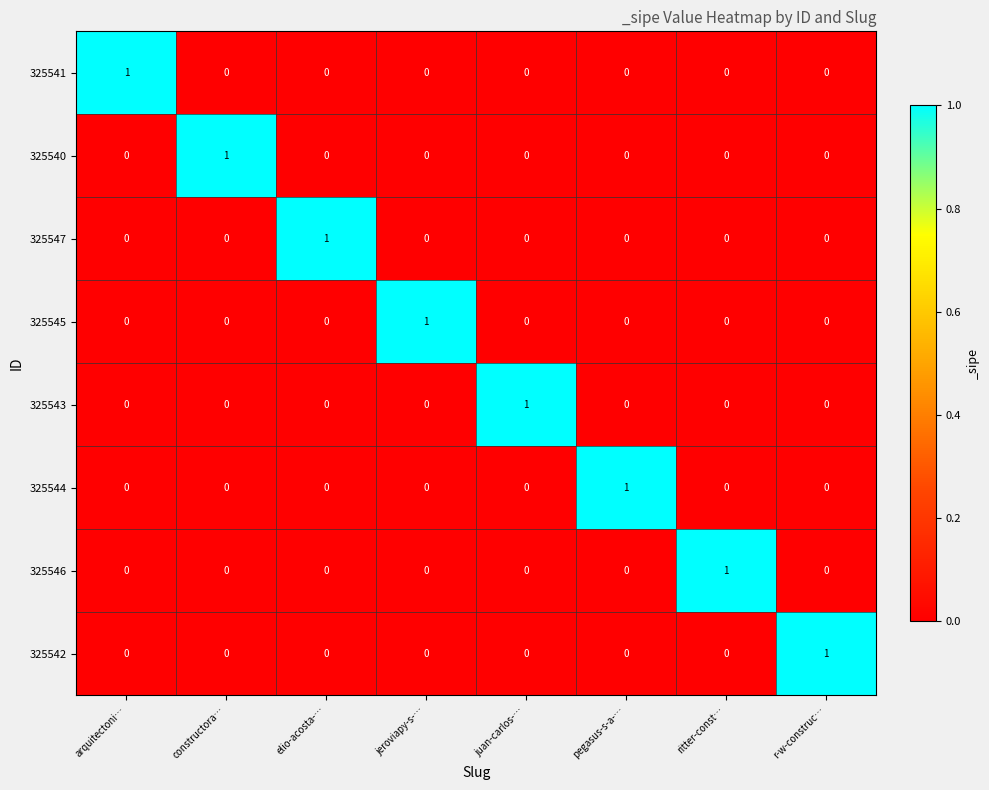

How many series are shown in this chart?

8